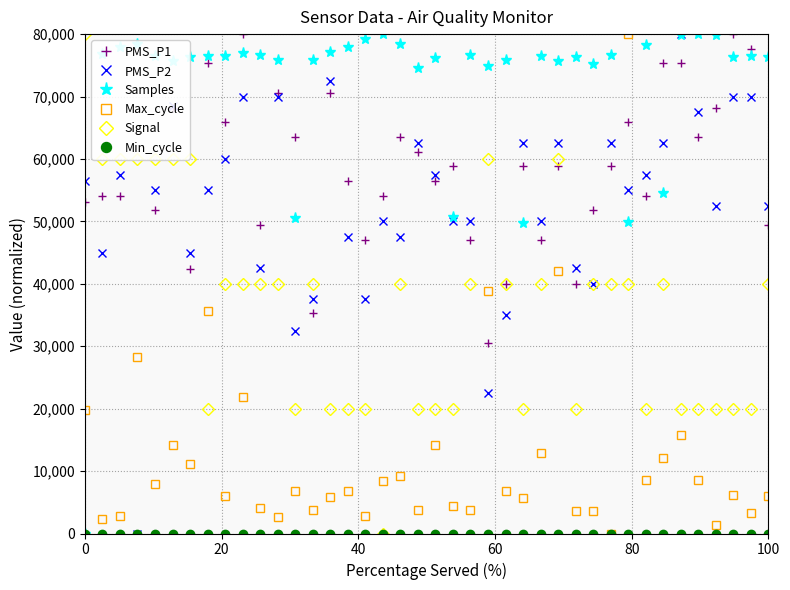

What is the maximum value shown in the chart?

80000.0